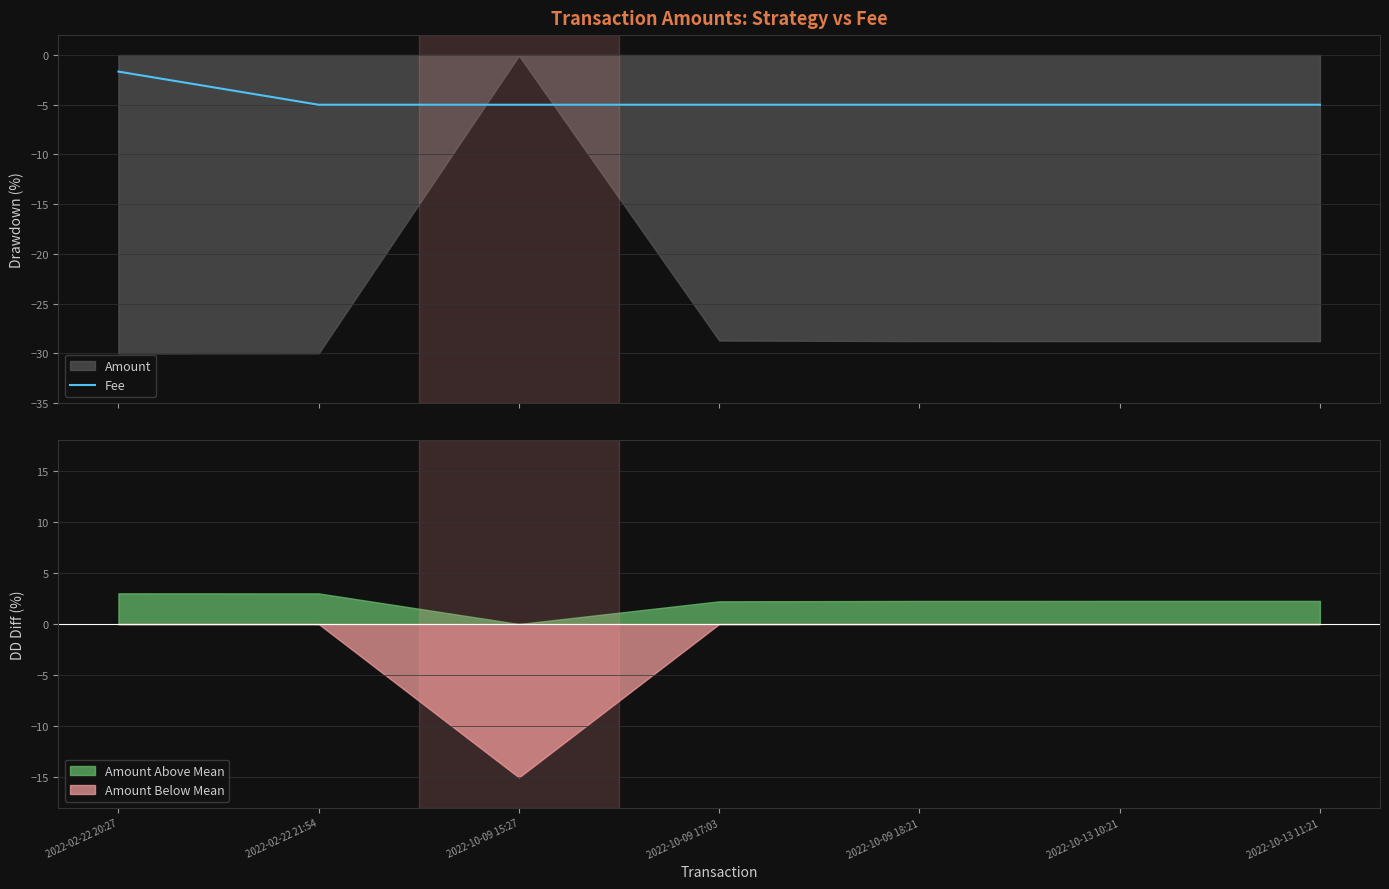

True or false: the data has more than 2 interior local peaks.

False